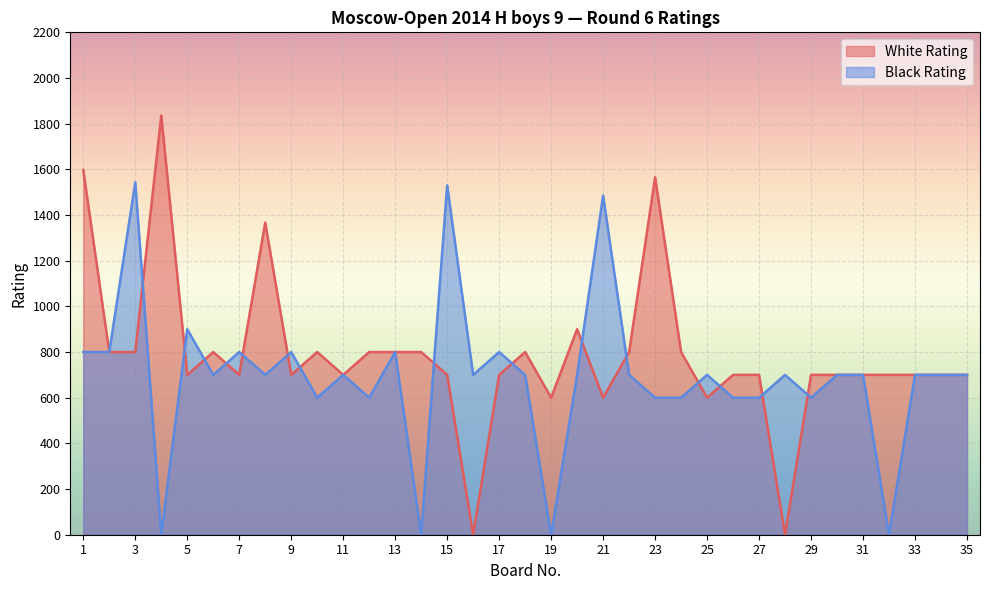

At which category does Black Rating reach its first local peak?

3